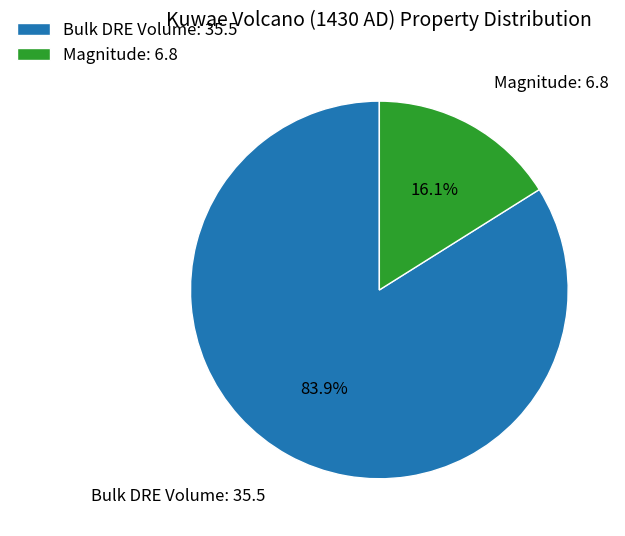

What is the ratio of the value at Magnitude to the value at Bulk DRE Volume?

0.2